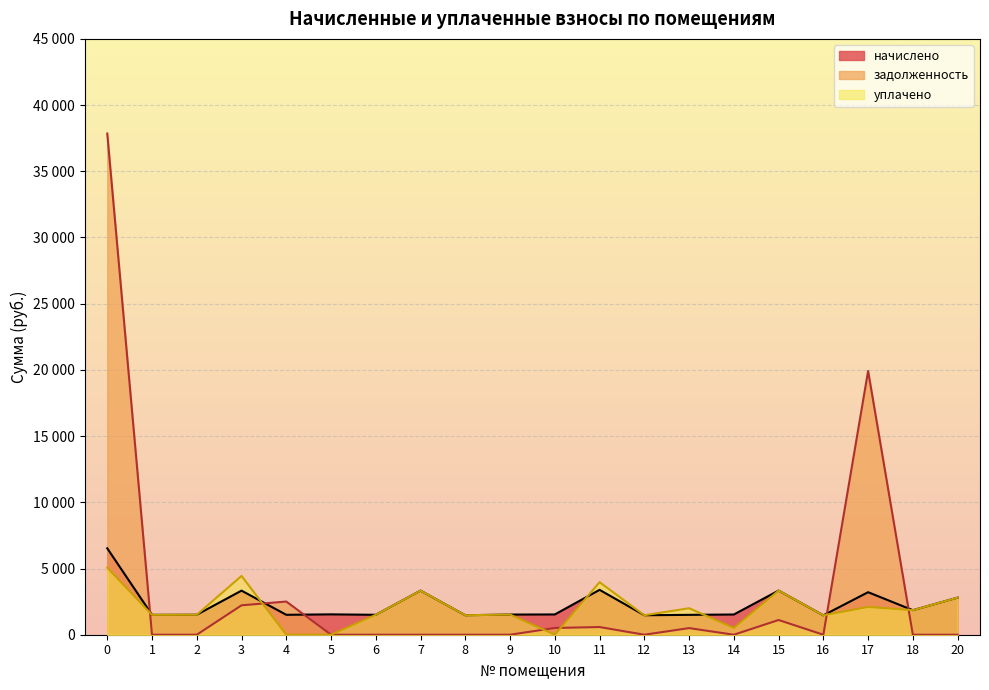

How many interior local peaks does the задолженность series have?

5